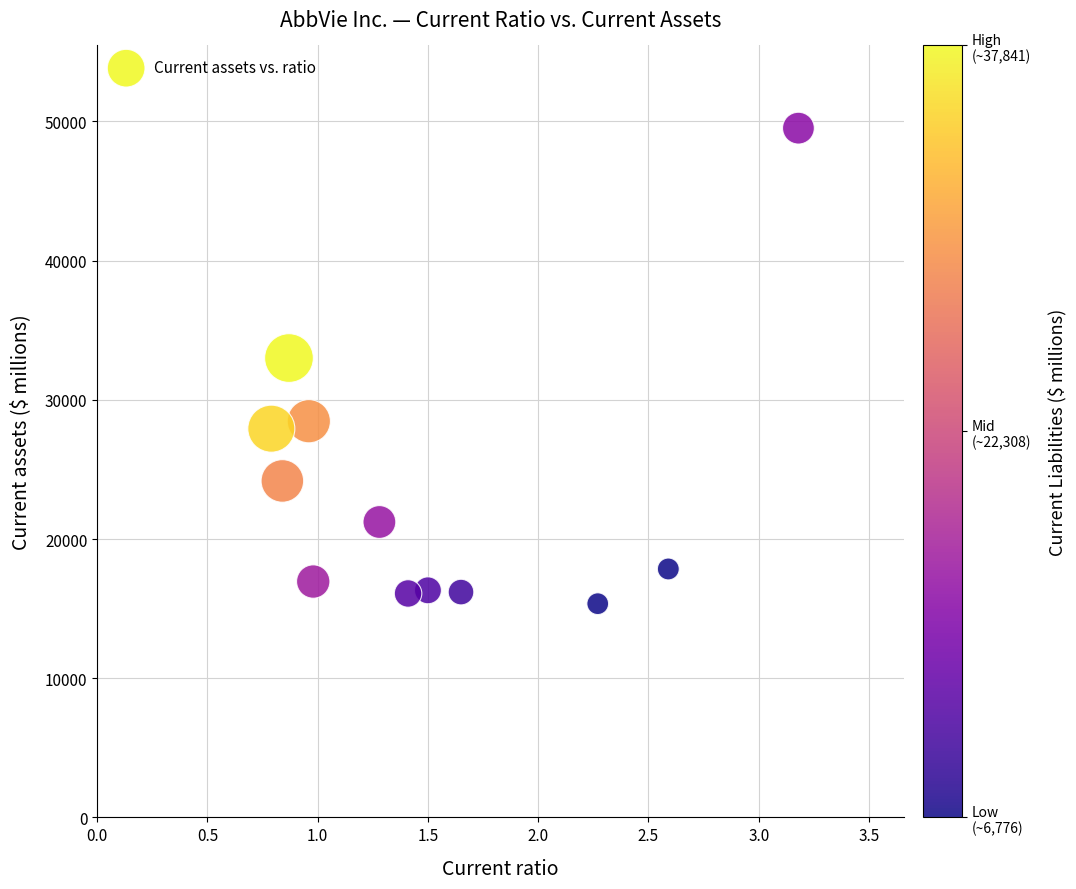

What is the range of Y values (max minus min)?

34165